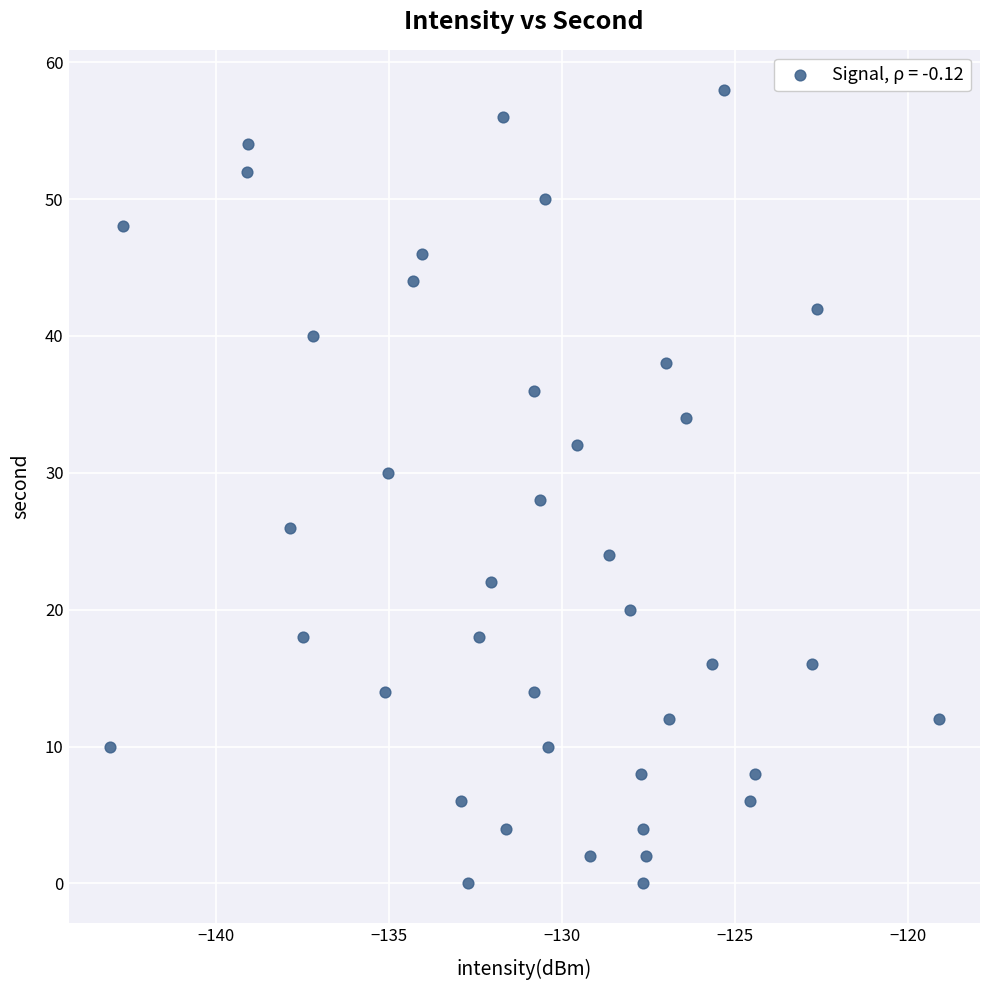

What is the range of Y values (max minus min)?

58